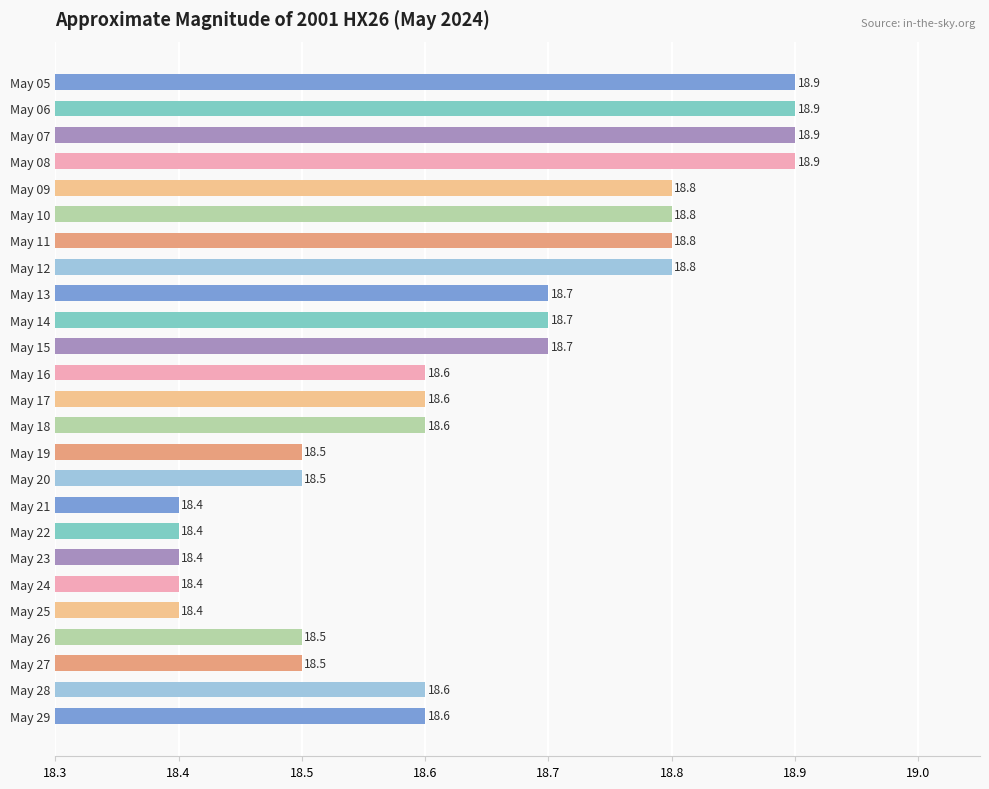

What is the sum of the values at May 09 and May 21?

37.2